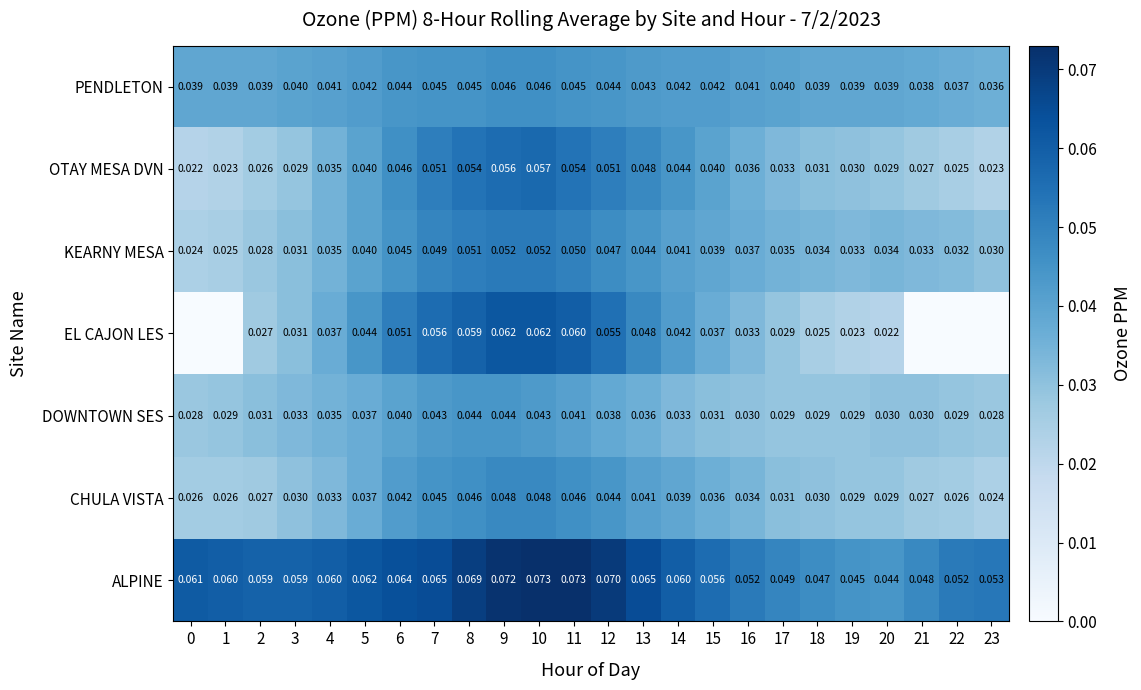

Is the value of ALPINE at 9 greater than the value of DOWNTOWN SES at 8?

Yes